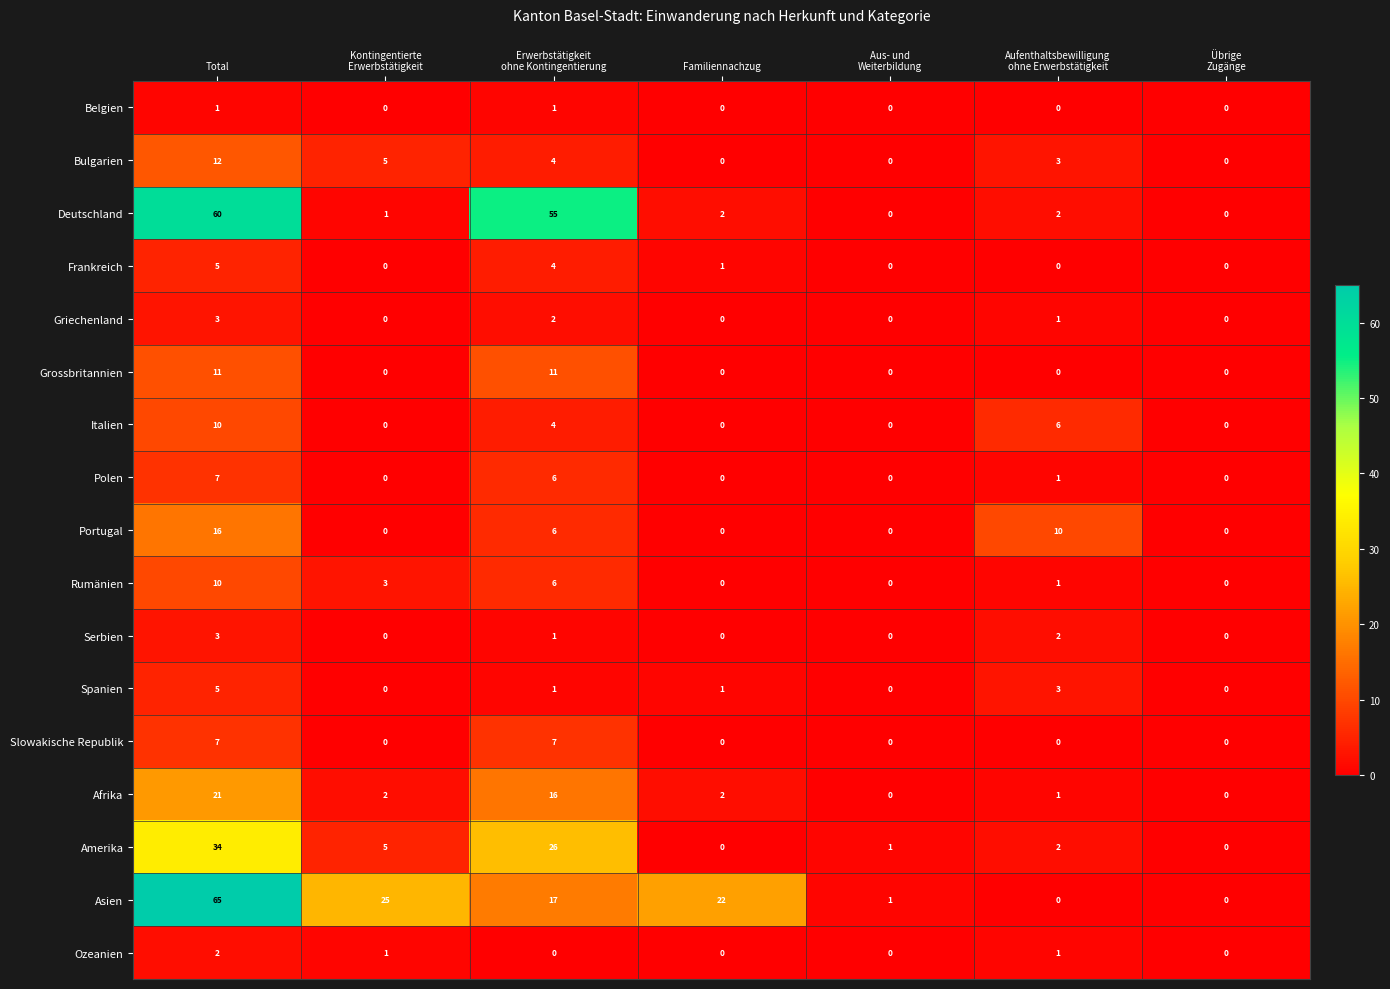

What is the spread (max minus min) of values at Total?

64